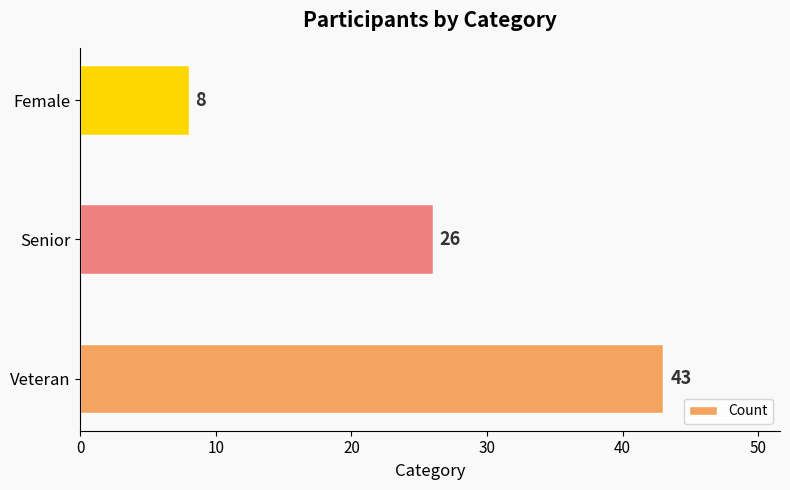

Reading top to bottom, what are all the values shown in this chart?

8	26	43